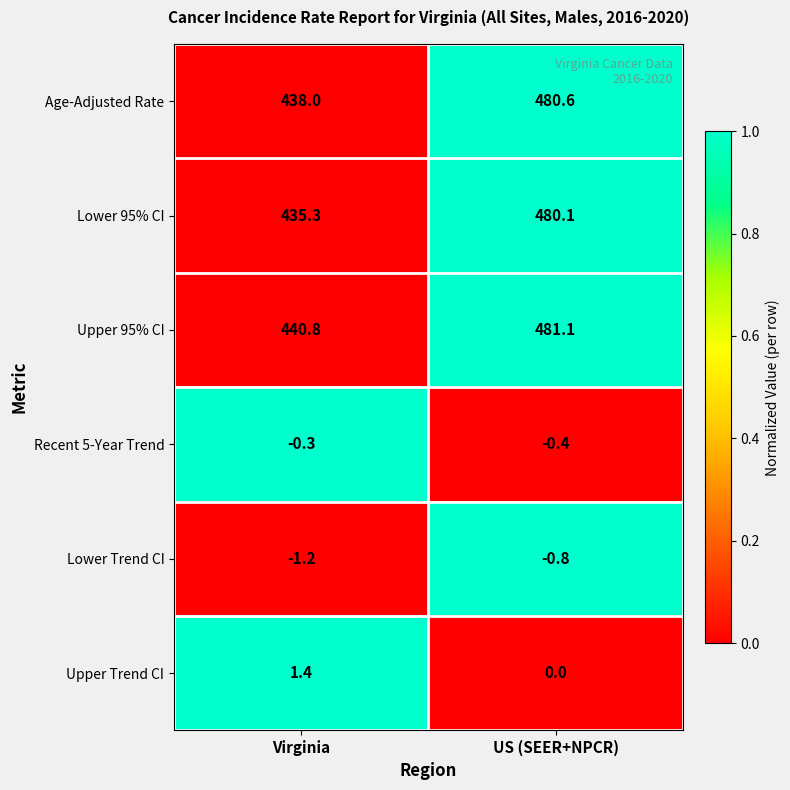

At which category is the sum across all series the highest?

US (SEER+NPCR)